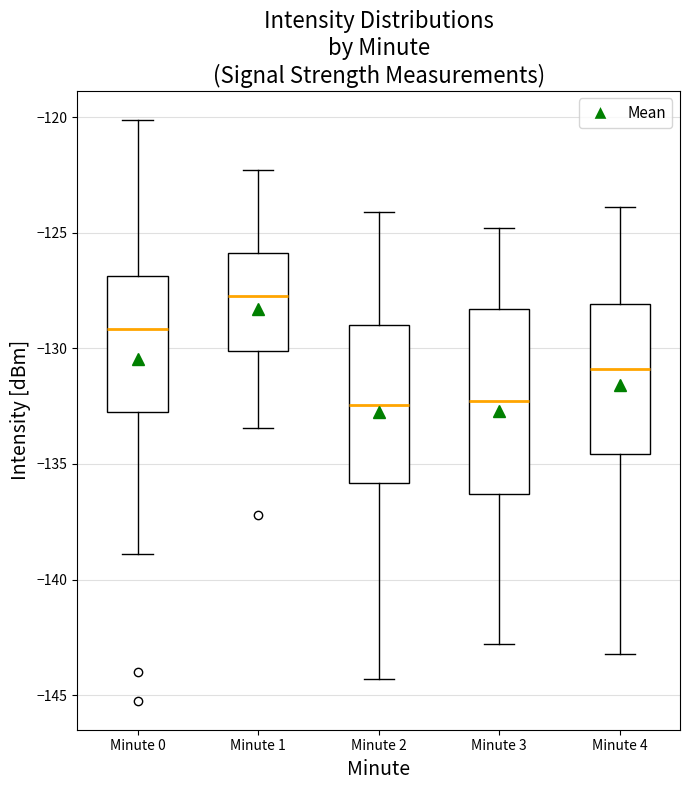

Reading left to right, transcribe this box plot: for each box, give where its median line is, the range the box spans, and where its two whiskers end, as read against the y-axis. The values are not printed on the chart, so give them approximately, as read against the axis.

Minute 0: median -129.0, box -132.5 to -127.0, whiskers -139.0 to -120.0
Minute 1: median -127.5, box -130.0 to -126.0, whiskers -133.5 to -122.5
Minute 2: median -132.5, box -136.0 to -129.0, whiskers -144.5 to -124.0
Minute 3: median -132.5, box -136.5 to -128.5, whiskers -143.0 to -125.0
Minute 4: median -131.0, box -134.5 to -128.0, whiskers -143.0 to -124.0